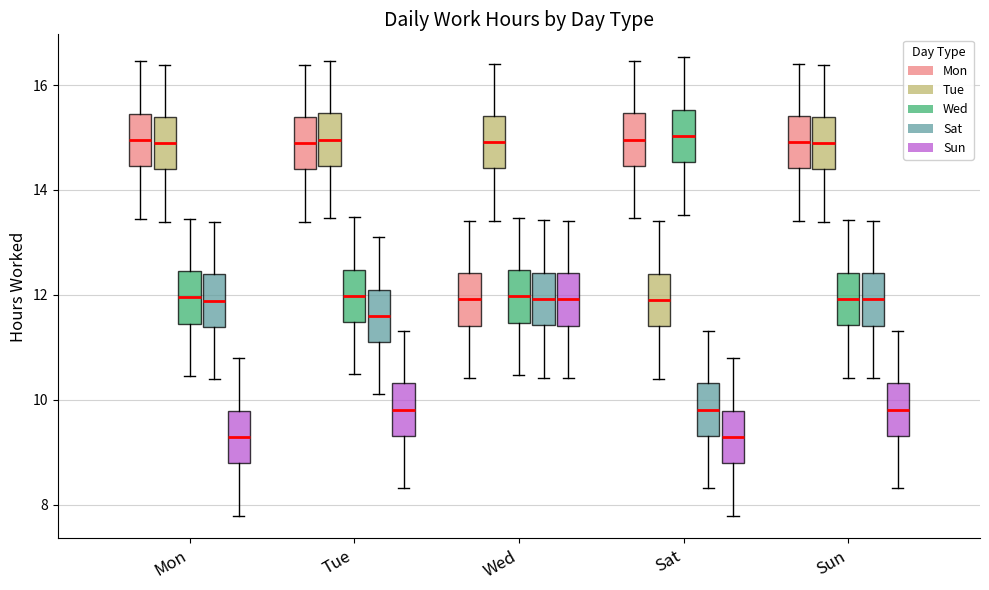

Where is the lower edge of the box for Sat (Sat) on the y-axis? The values are not printed on the chart, so give them approximately, as read against the axis.

9.4